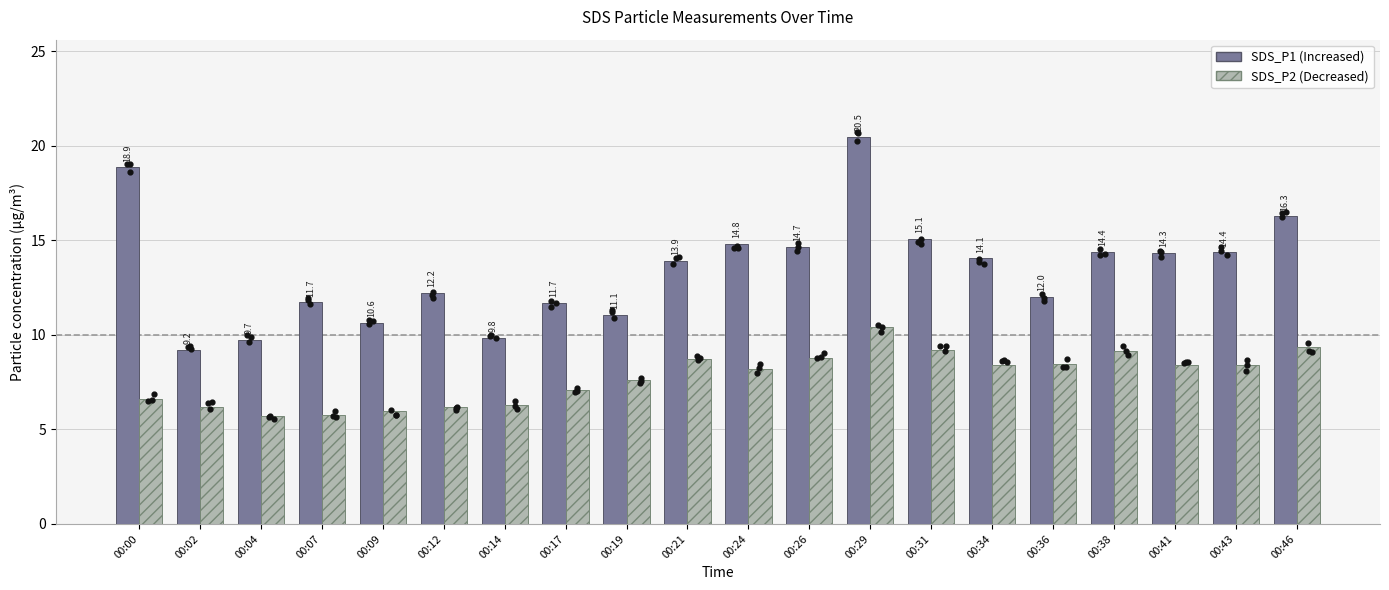

What are all the series names shown in the legend?

SDS_P1 (Increased), SDS_P2 (Decreased)